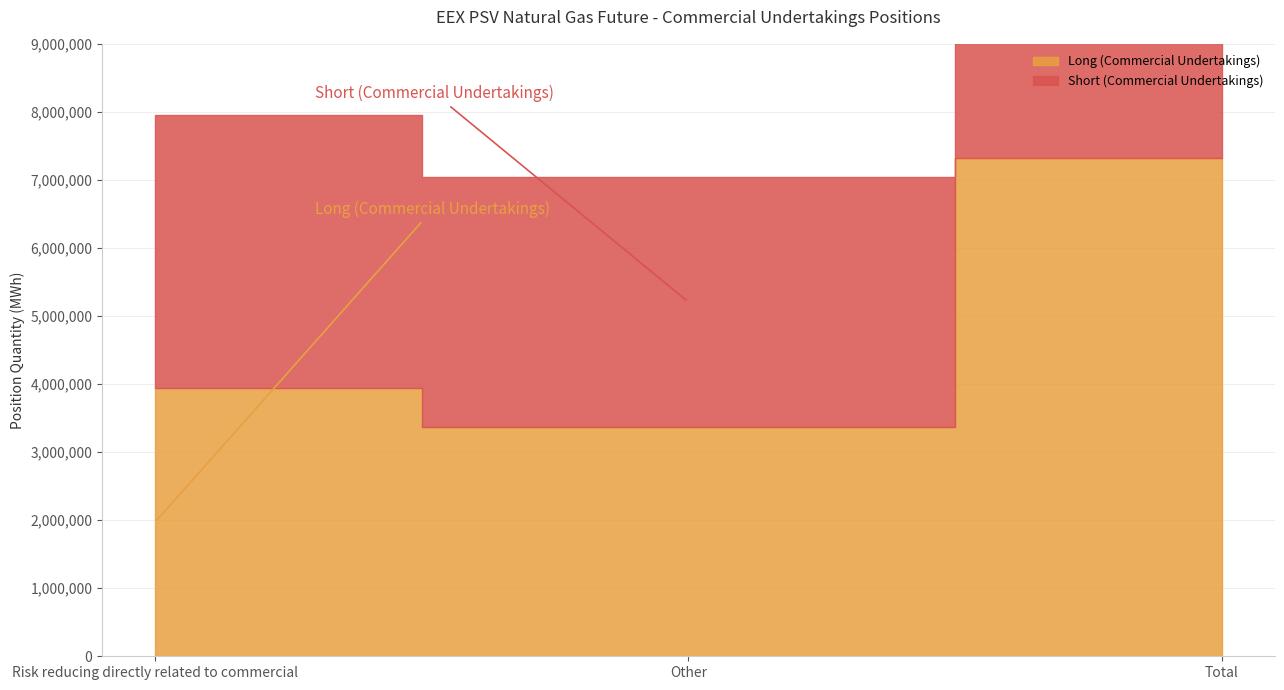

How many lines are shown in the chart?

2